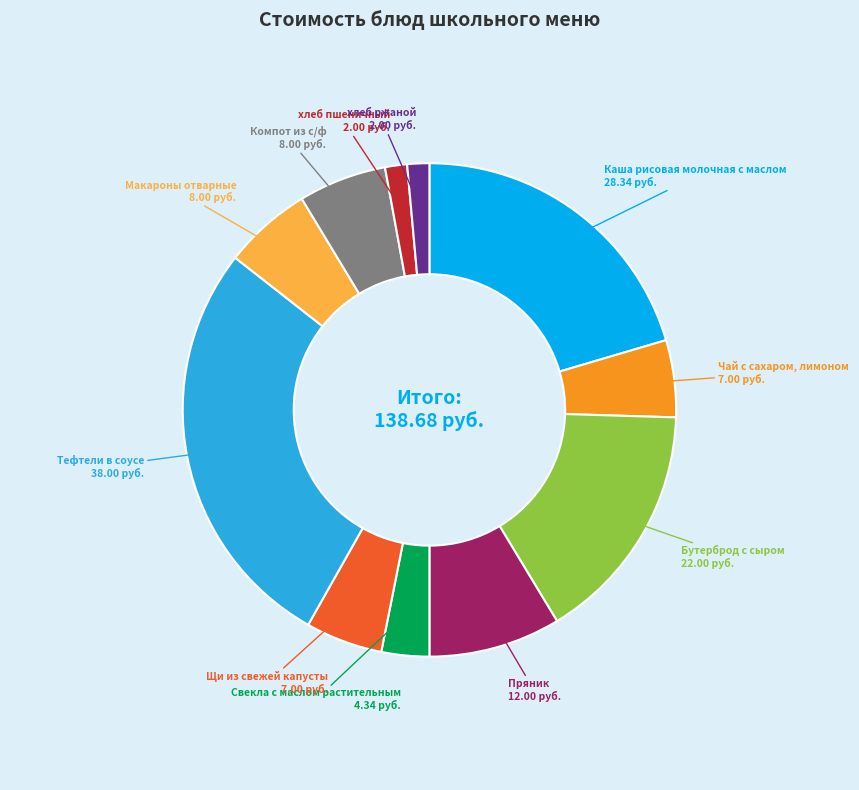

Is there a majority slice in this chart?

No